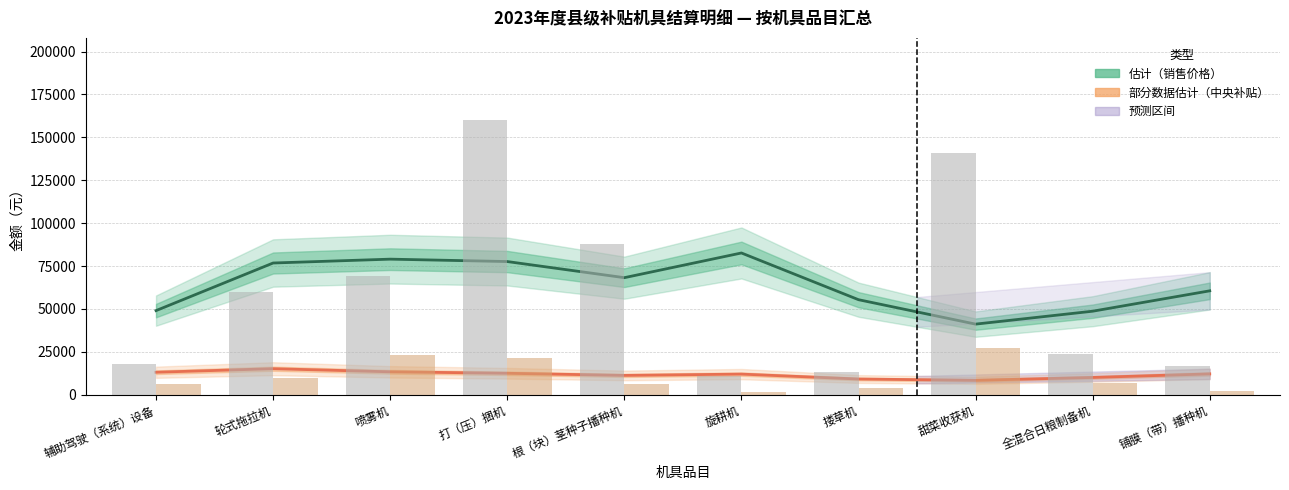

What position from the left is 轮式拖拉机?

2